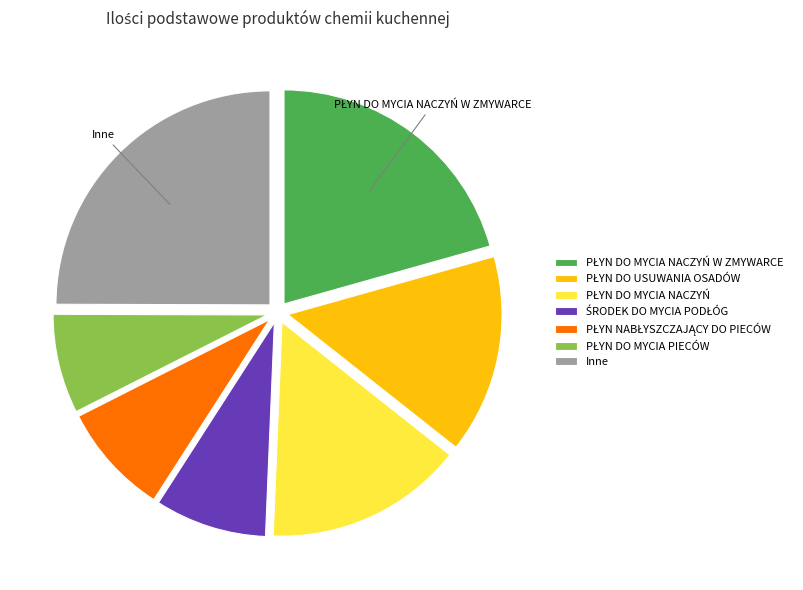

Does any single category account for the majority?

No